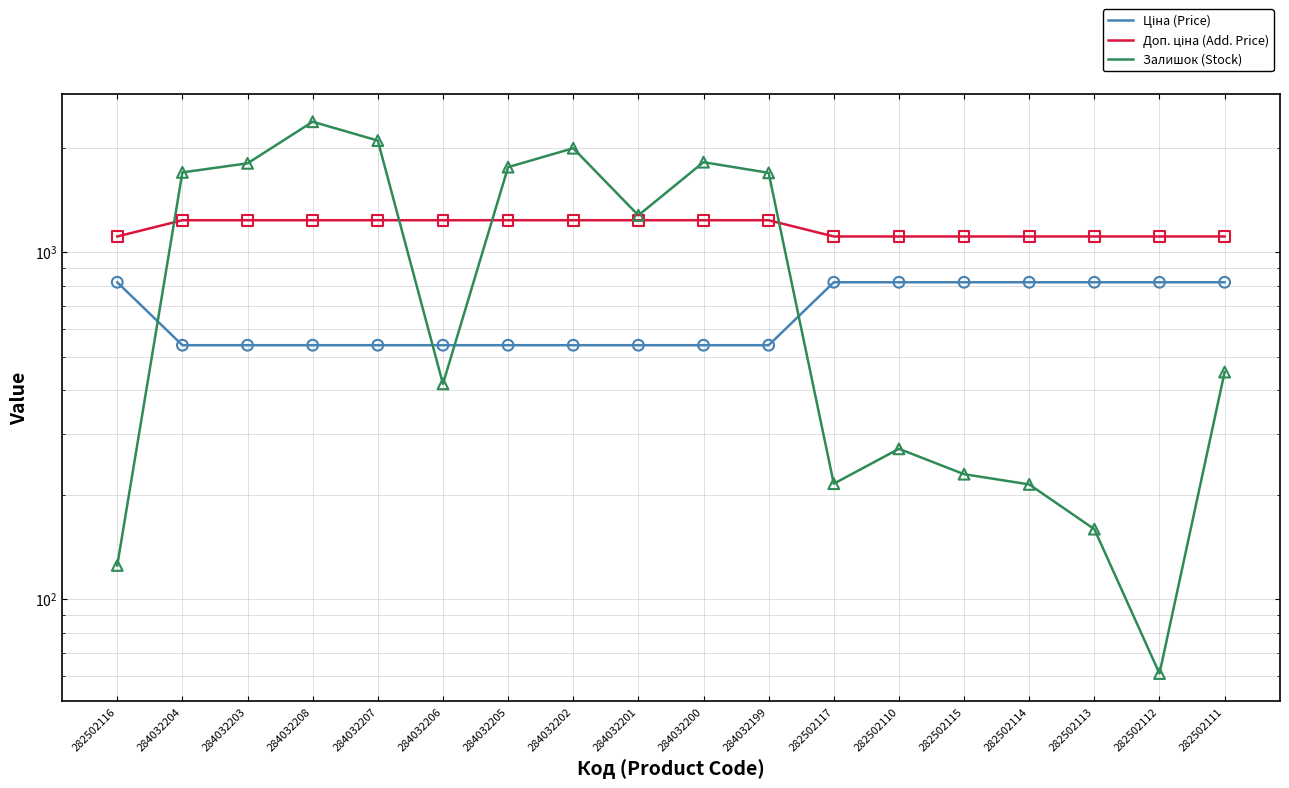

What are all the series names shown in the legend?

Ціна (Price), Доп. ціна (Add. Price), Залишок (Stock)